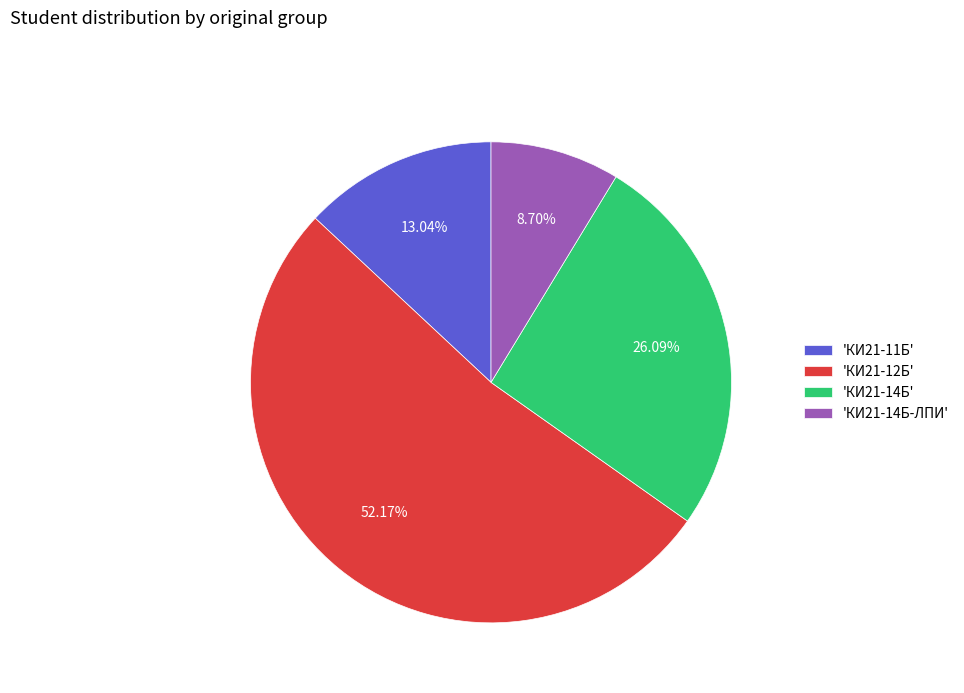

Which category has the biggest portion of the pie?

'КИ21-12Б'